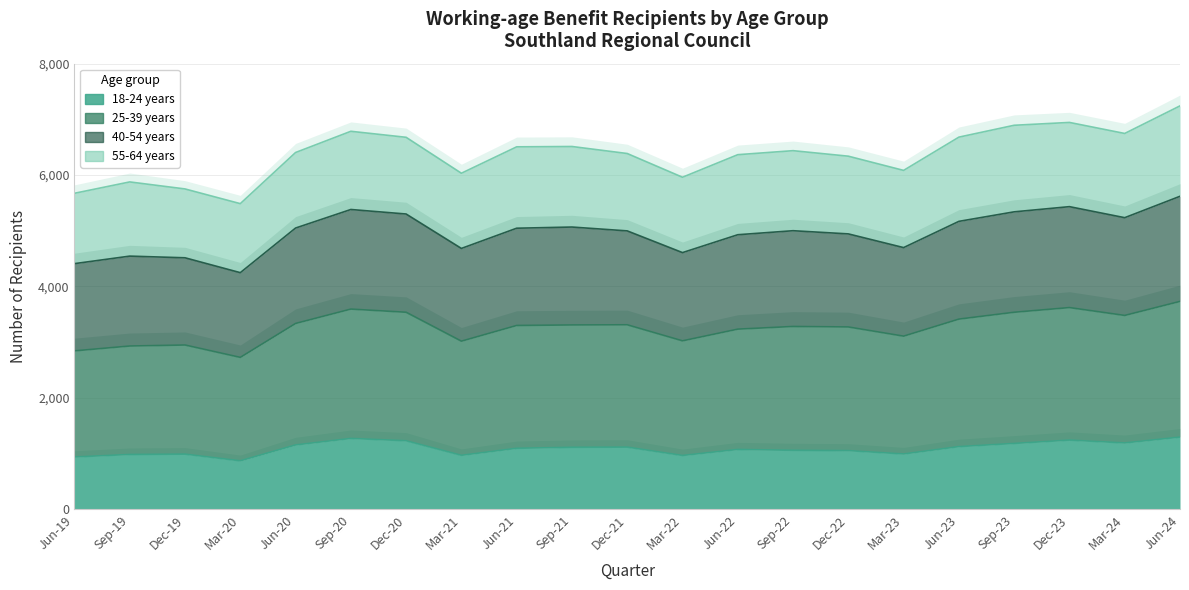

What is the label of the 14th point from the left?

Sep-22